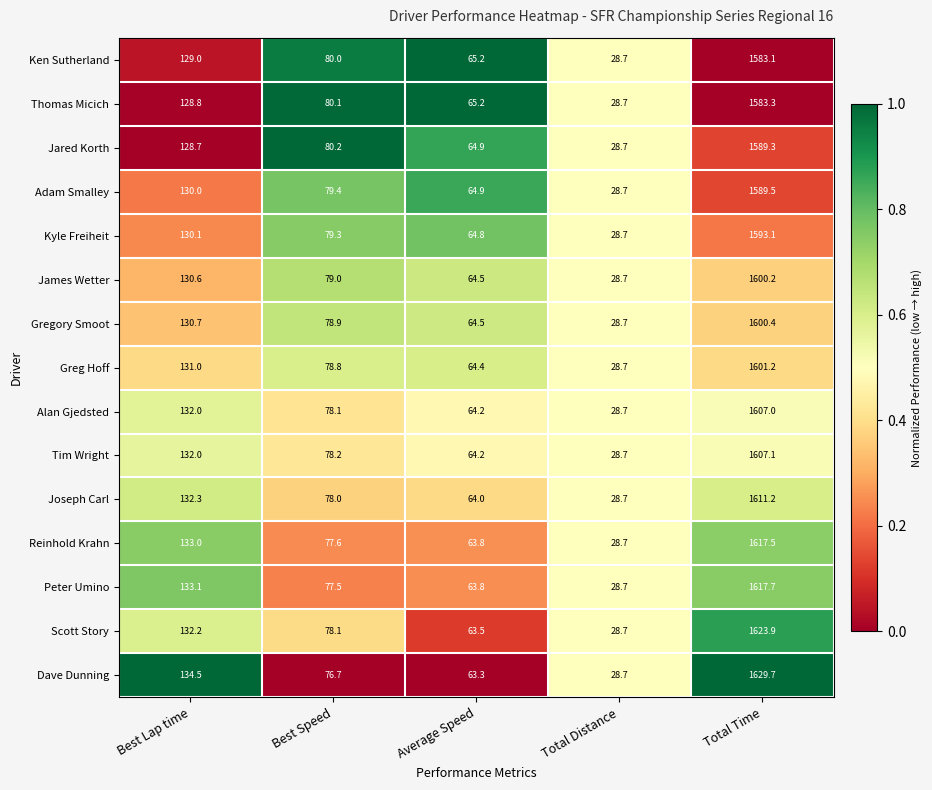

True or false: James Wetter has a value of 79.0 at Best Speed.

True